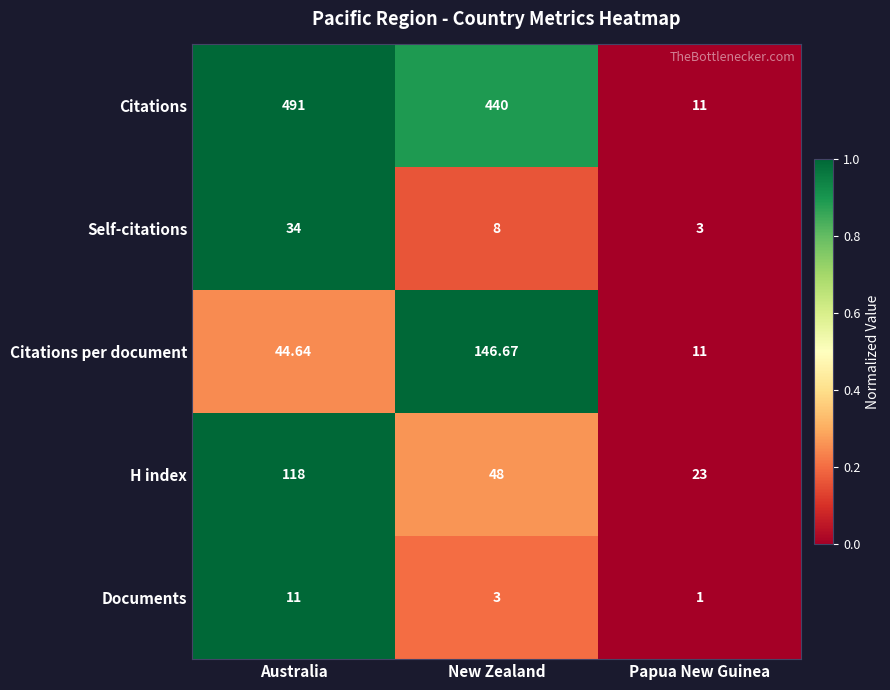

Where does the Citations per document series first go above 44?

Australia